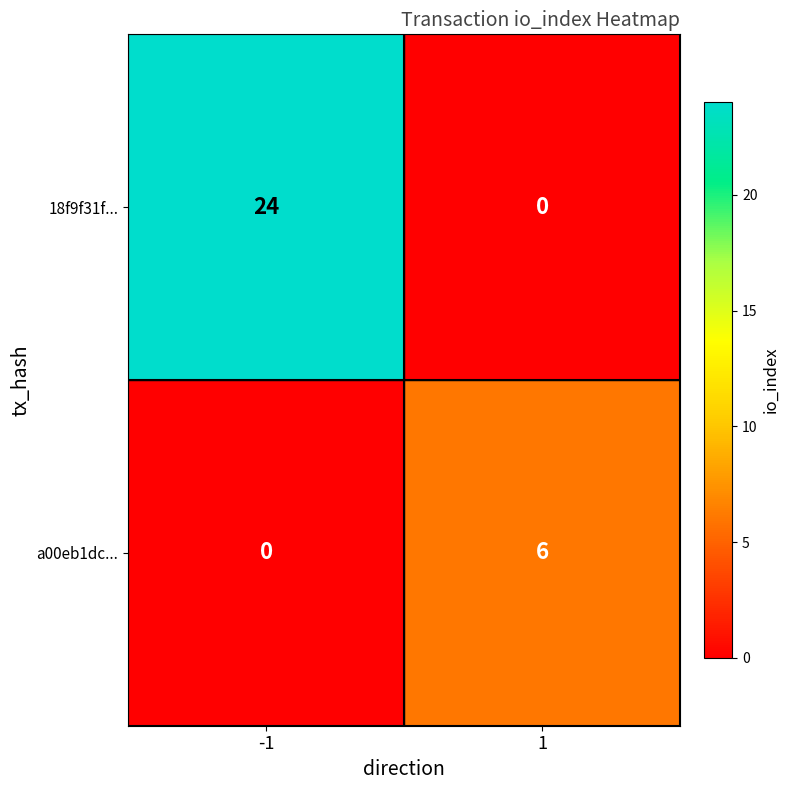

Reading left to right, transcribe all the data shown in this chart.

18f9f31f...: 24	0
a00eb1dc...: 0	6